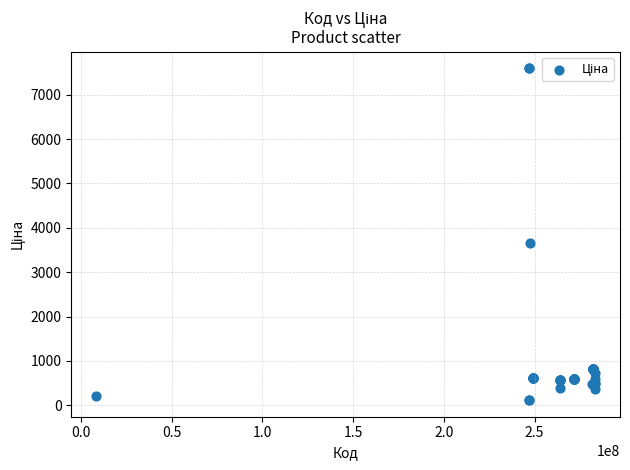

What Y value in the scatter plot is closest to 3855?

3646.5